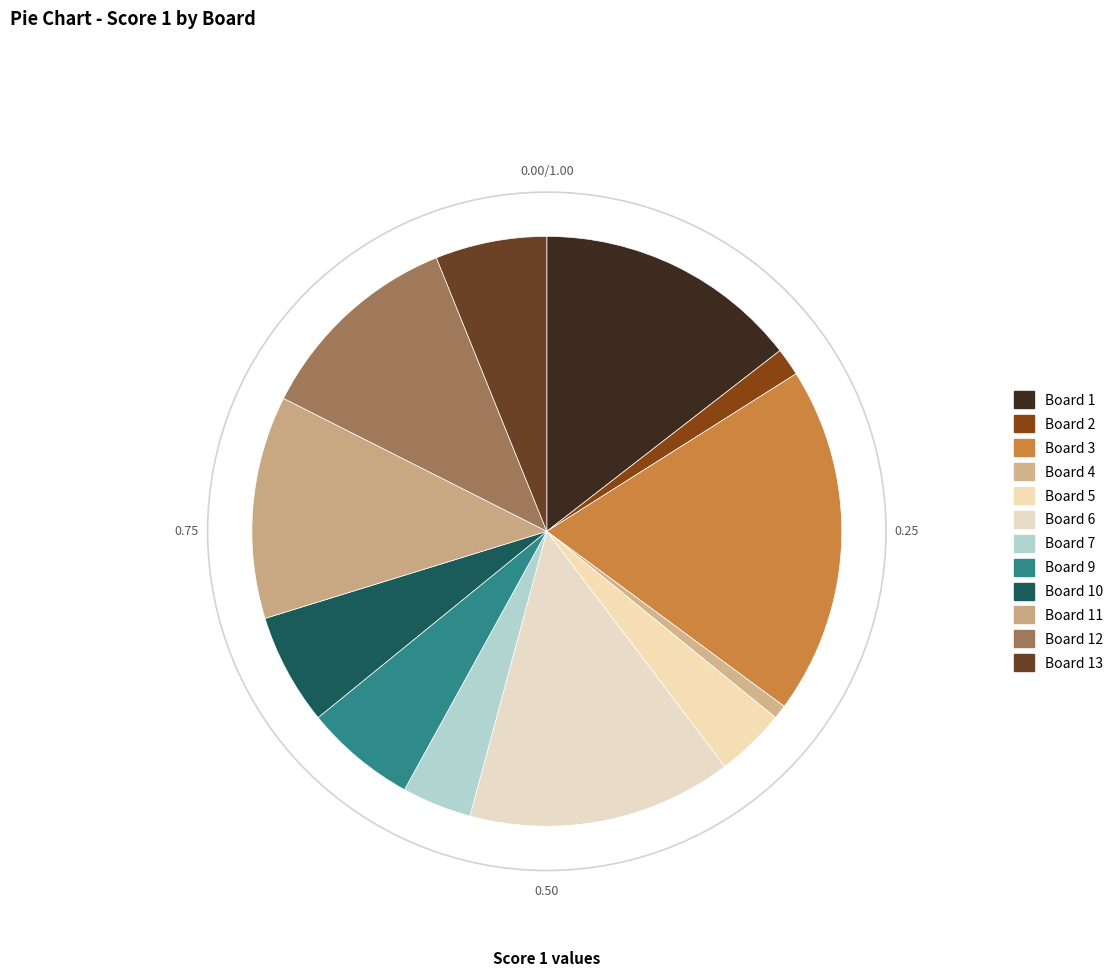

To the nearest percent, what is the average slice percentage?

8%